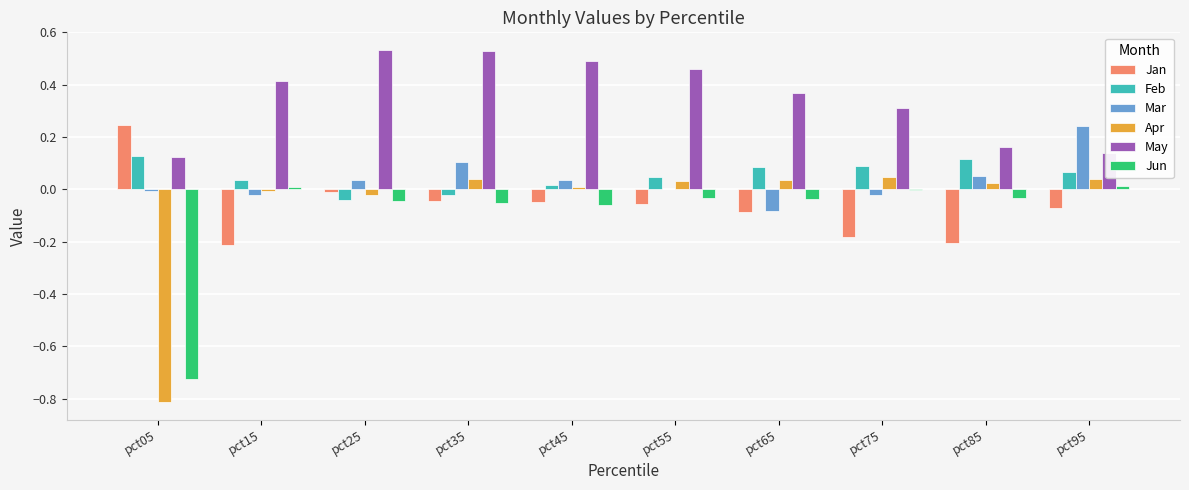

Is the value of Feb at pct15 greater than the value of Jun at pct85?

Yes